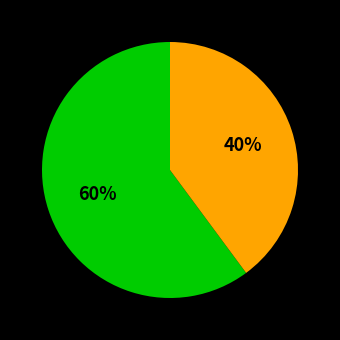

Count the number of slices in the pie.

2